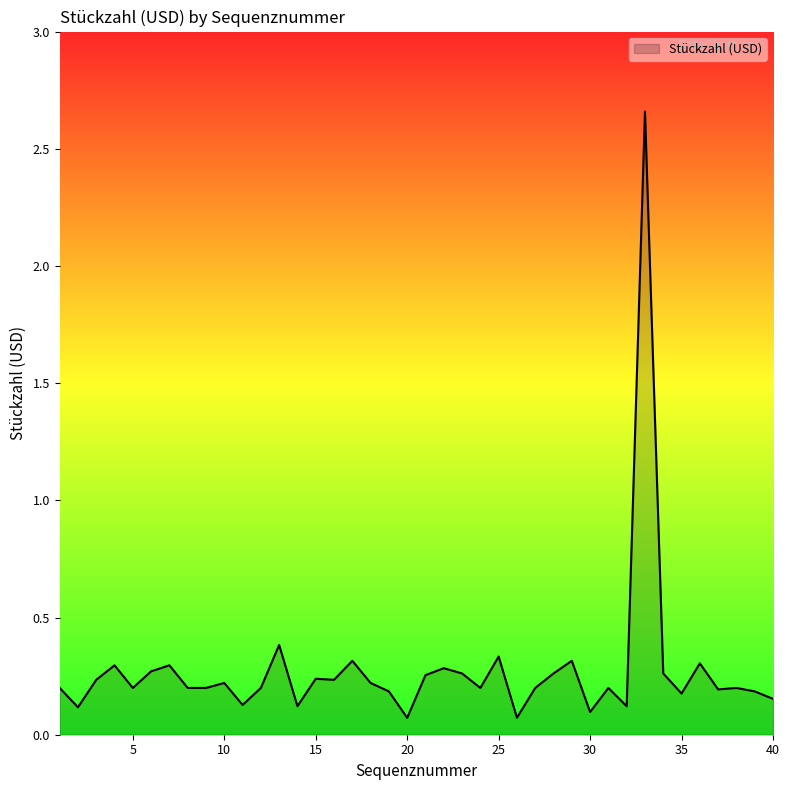

What is the difference between the maximum and minimum values?

2.6